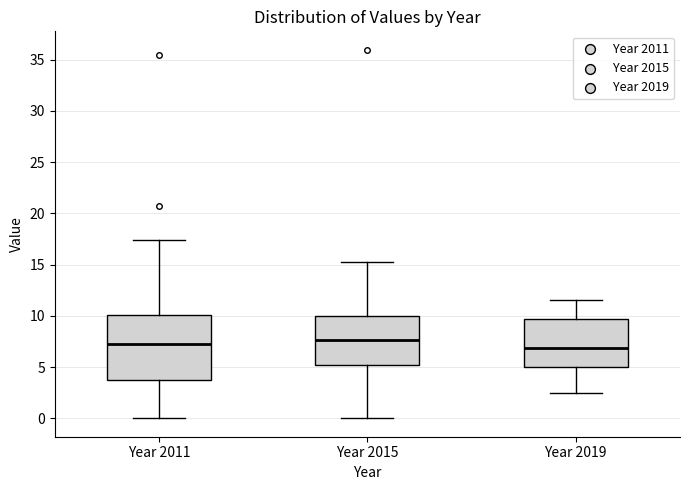

Where does the upper whisker of the box for Year 2011 end on the y-axis? The values are not printed on the chart, so give them approximately, as read against the axis.

17.5